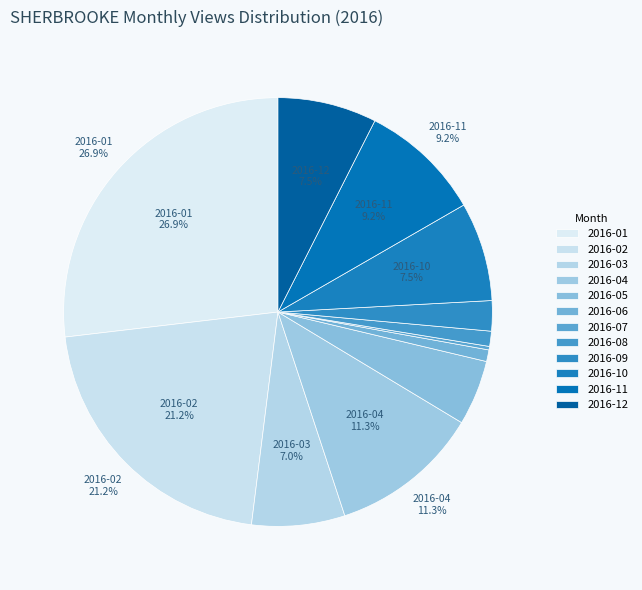

Do 2016-01 and 2016-07 together represent more than half of the pie?

No